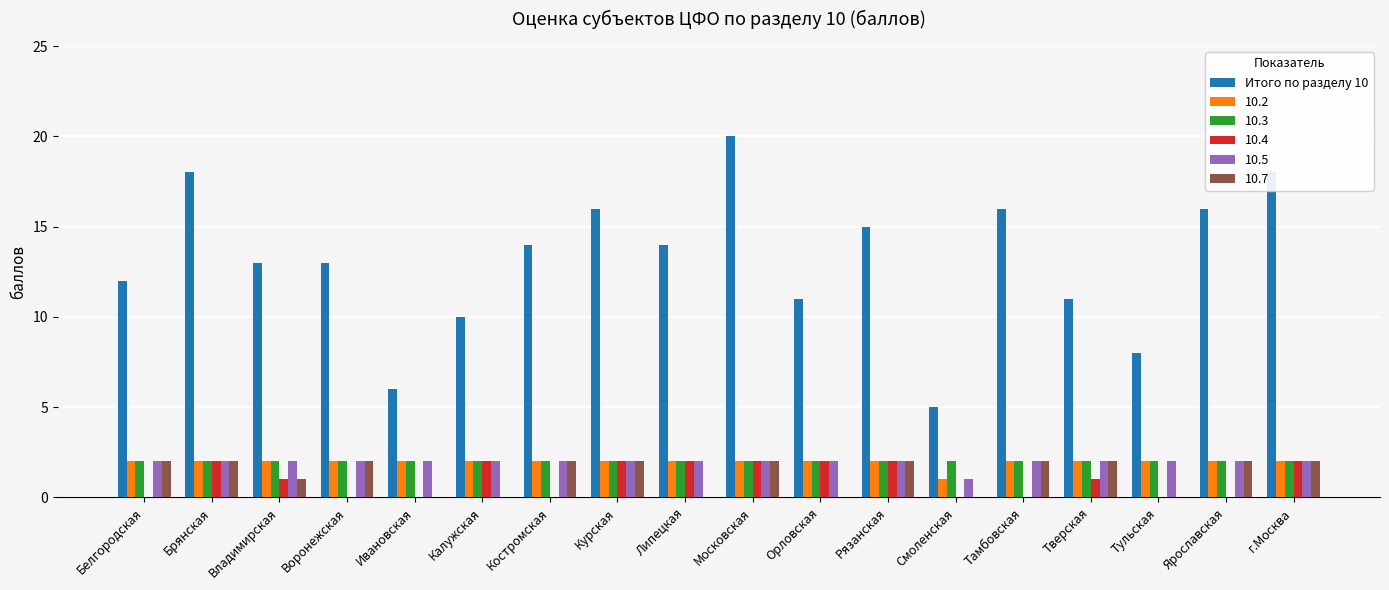

Count the number of data series in this chart.

6